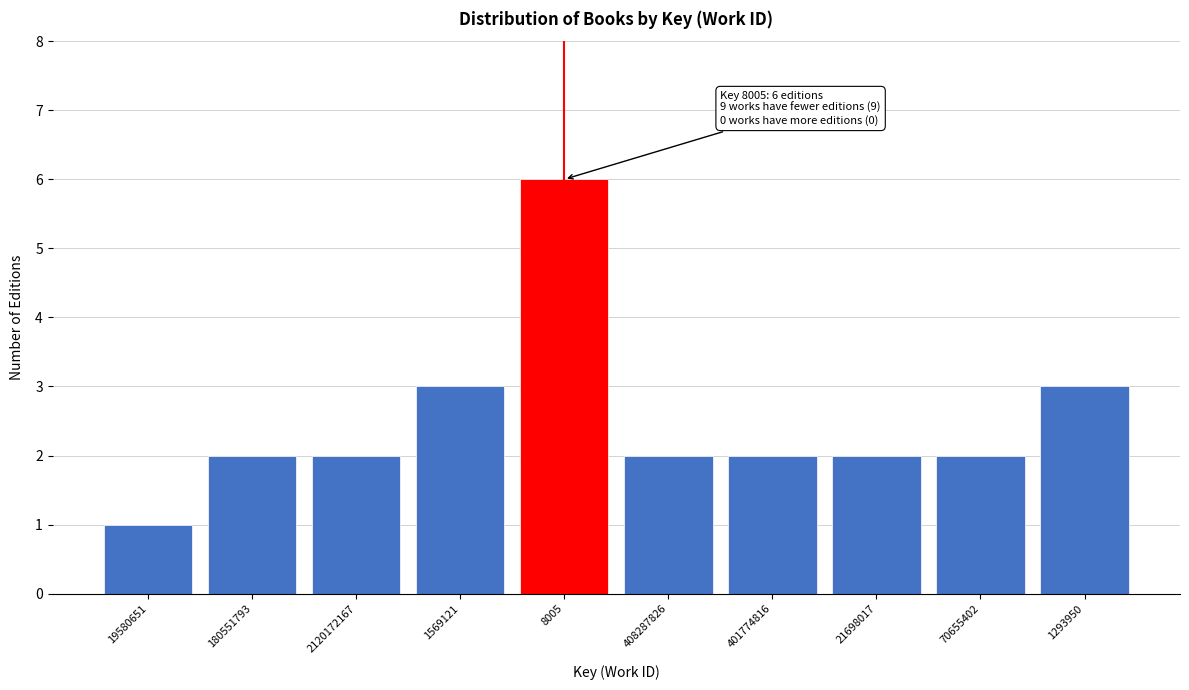

Reading left to right, list all the values displayed in this chart.

1	2	2	3	6	2	2	2	2	3